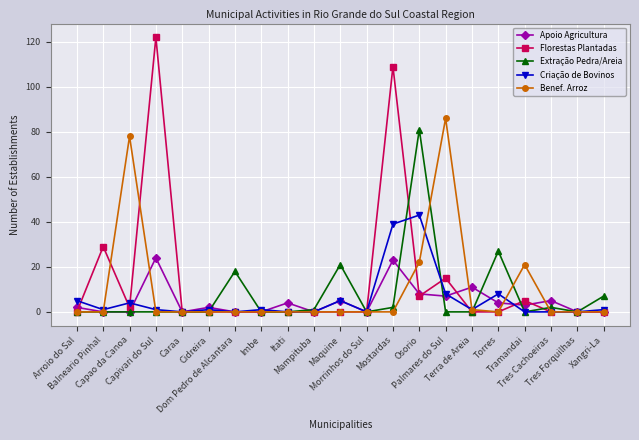

What position from the left is Dom Pedro de Alcantara?

7